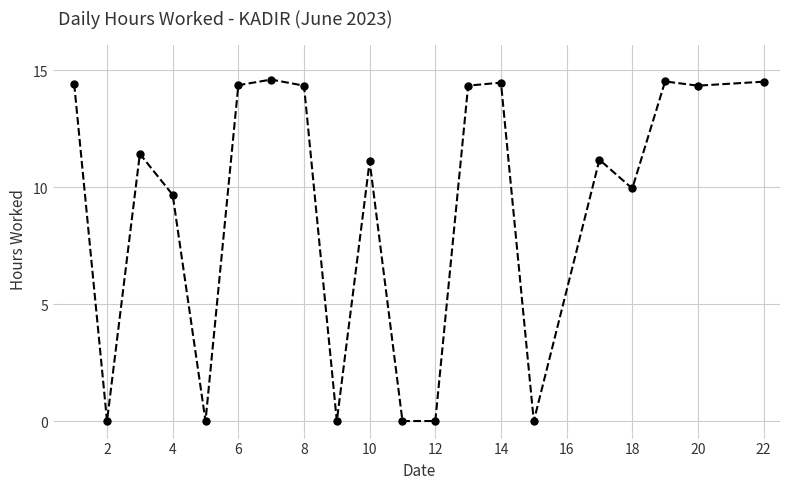

What is the difference between the second highest and second lowest values?

14.5